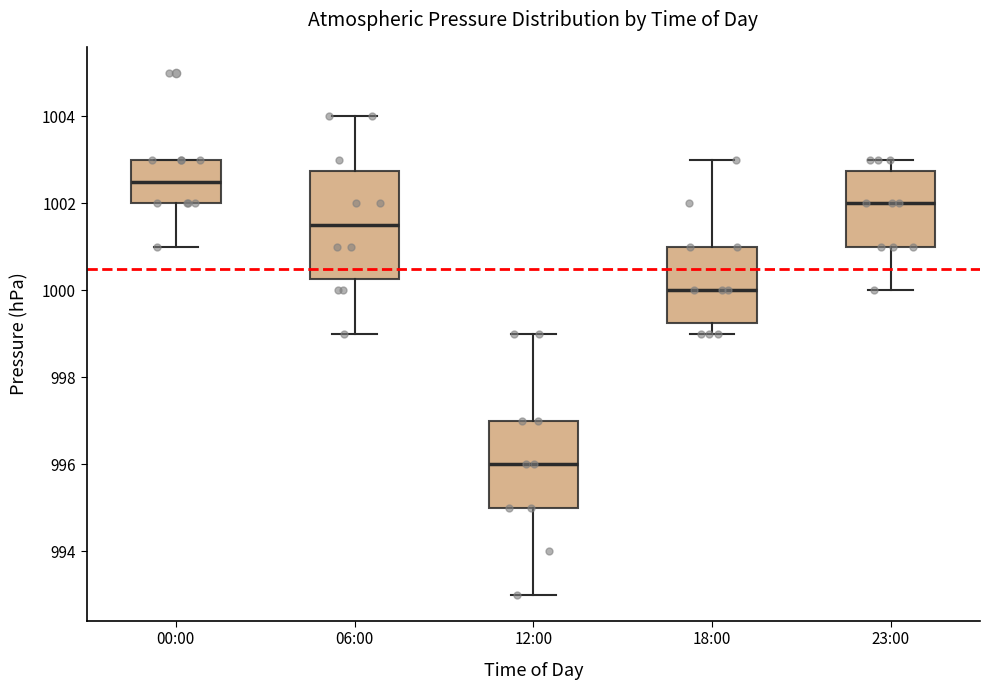

Reading left to right, read every box against the y-axis: the position of its median line, the range the box covers, and the ends of its whiskers. The values are not printed on the chart, so give them approximately, as read against the axis.

00:00: median 1002.6, box 1002.0 to 1003.0, whiskers 1001.0 to 1003.0
06:00: median 1001.6, box 1000.2 to 1002.8, whiskers 999.0 to 1004.0
12:00: median 996.0, box 995.0 to 997.0, whiskers 993.0 to 999.0
18:00: median 1000.0, box 999.2 to 1001.0, whiskers 999.0 to 1003.0
23:00: median 1002.0, box 1001.0 to 1002.8, whiskers 1000.0 to 1003.0